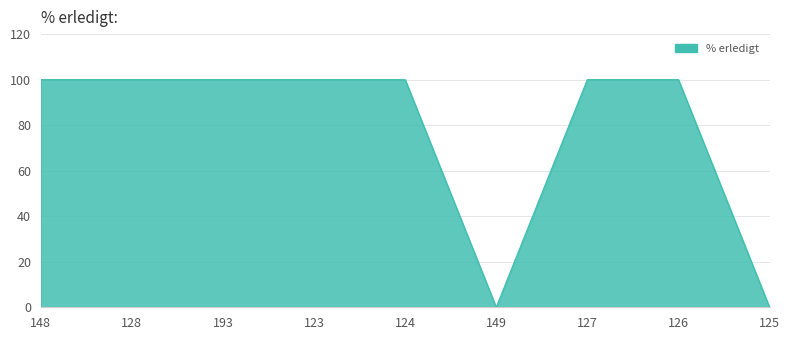

Approximately how many times larger is the value at 128 compared to 124?

1.0